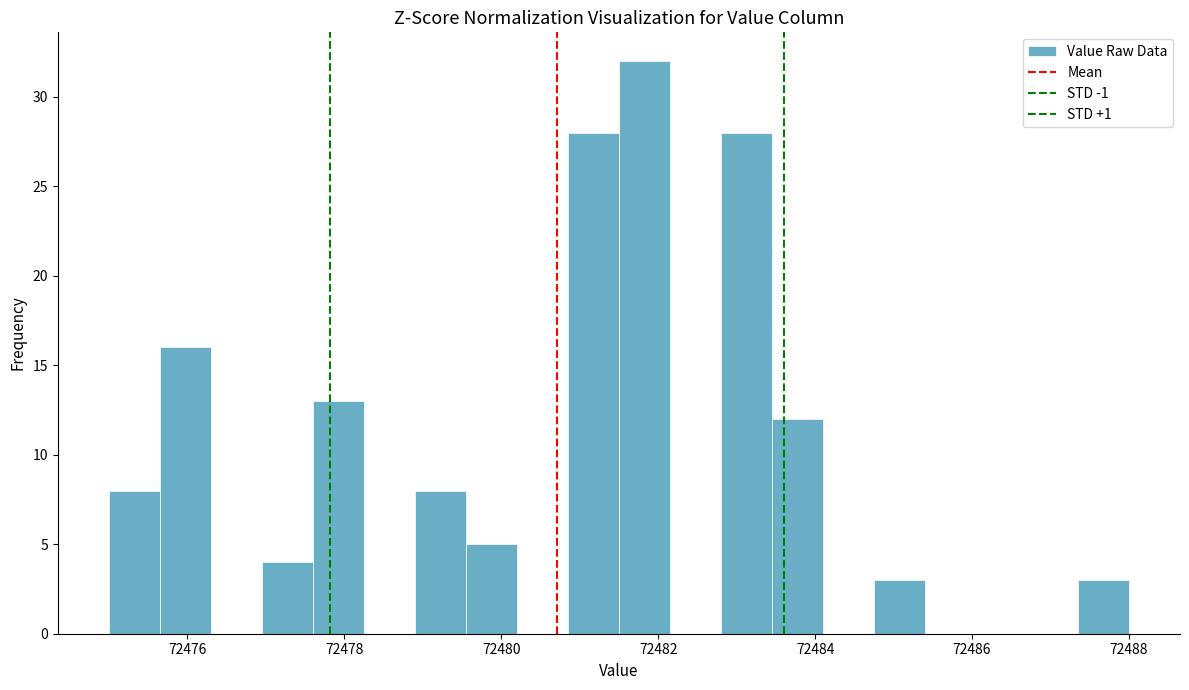

Read against the x-axis, roughly where is the centre of the tallest bar?

72481.8